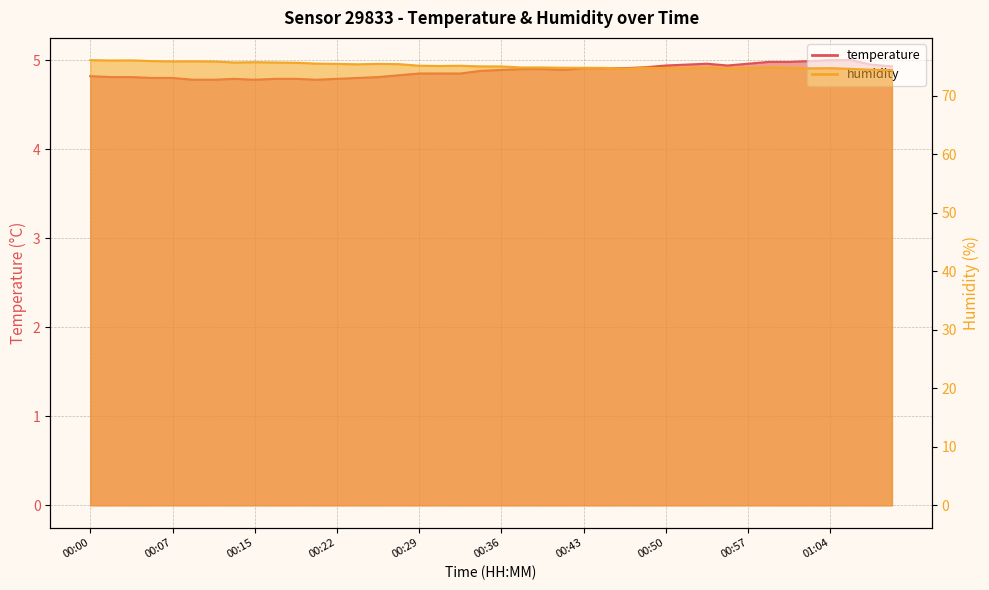

What is the difference between the temperature values at 00:38 and 00:54?

0.1